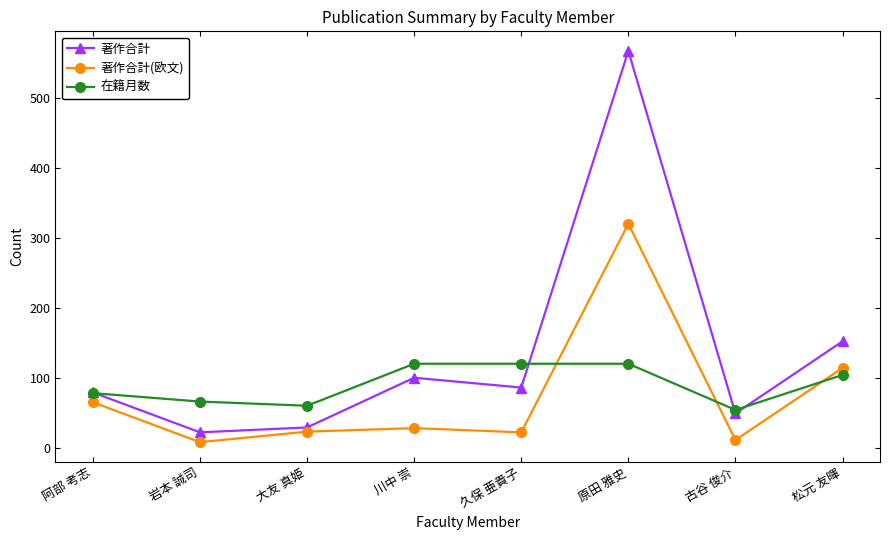

Rank the series by their average value, from lowest to highest.

著作合計(欧文), 在籍月数, 著作合計